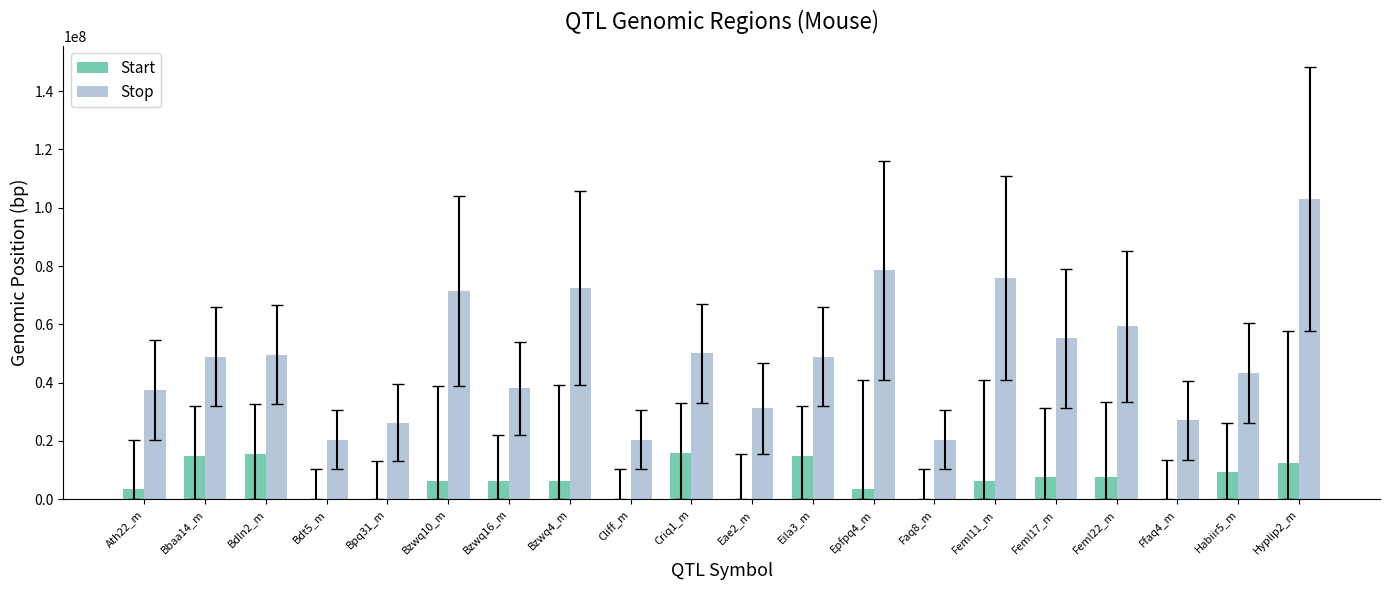

What value does the Start series have at Habiir5_m, to the nearest 100?

9273000